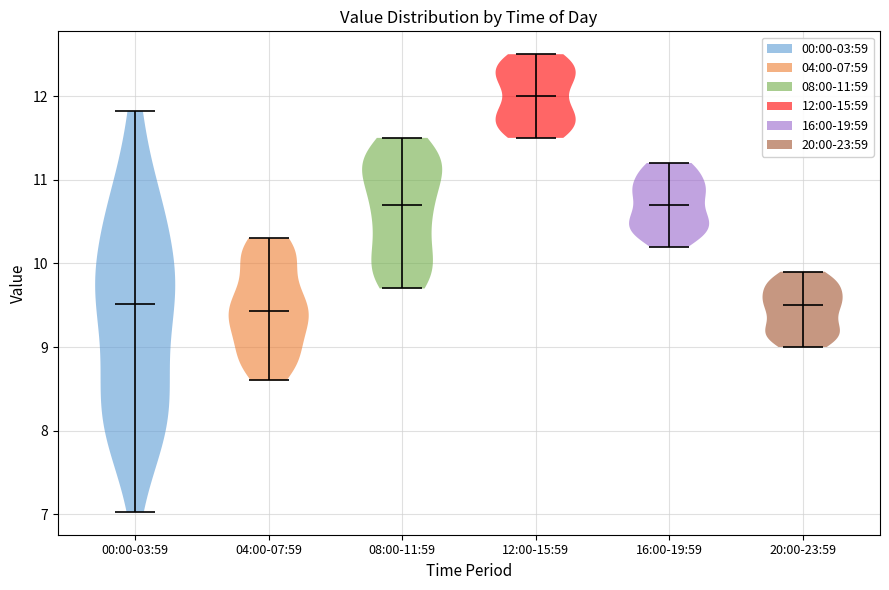

Which violin has the highest median line?

12:00-15:59